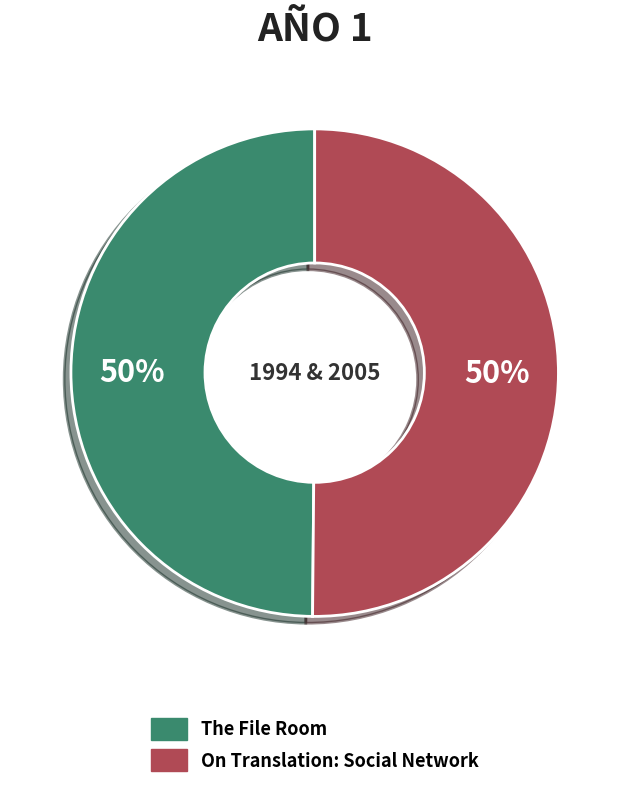

Approximately how many times larger is the value at On Translation: Social Network compared to The File Room?

1.0